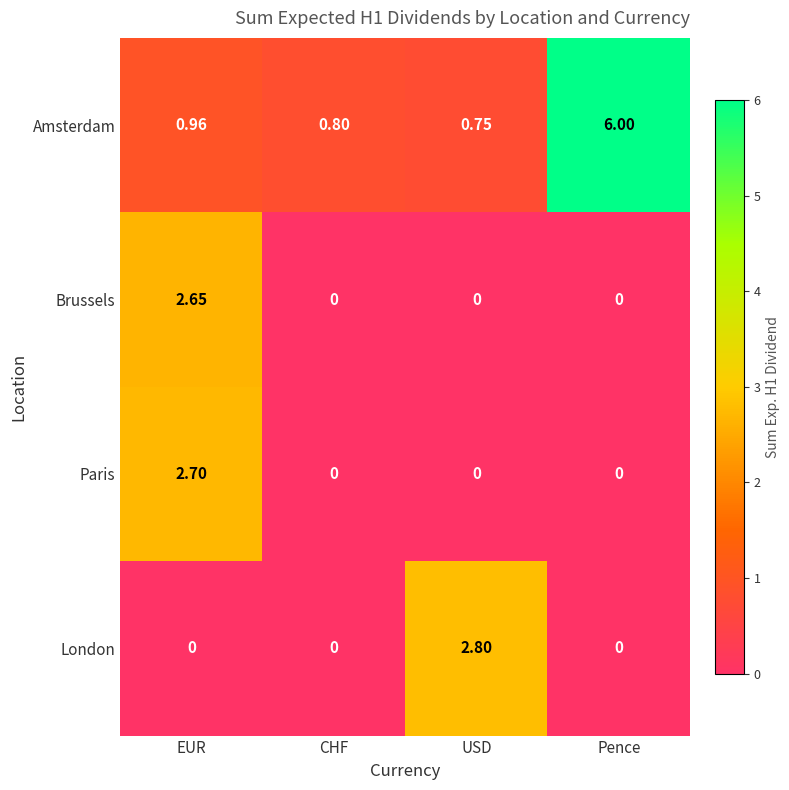

Where is Amsterdam nearest to the value 3?

EUR